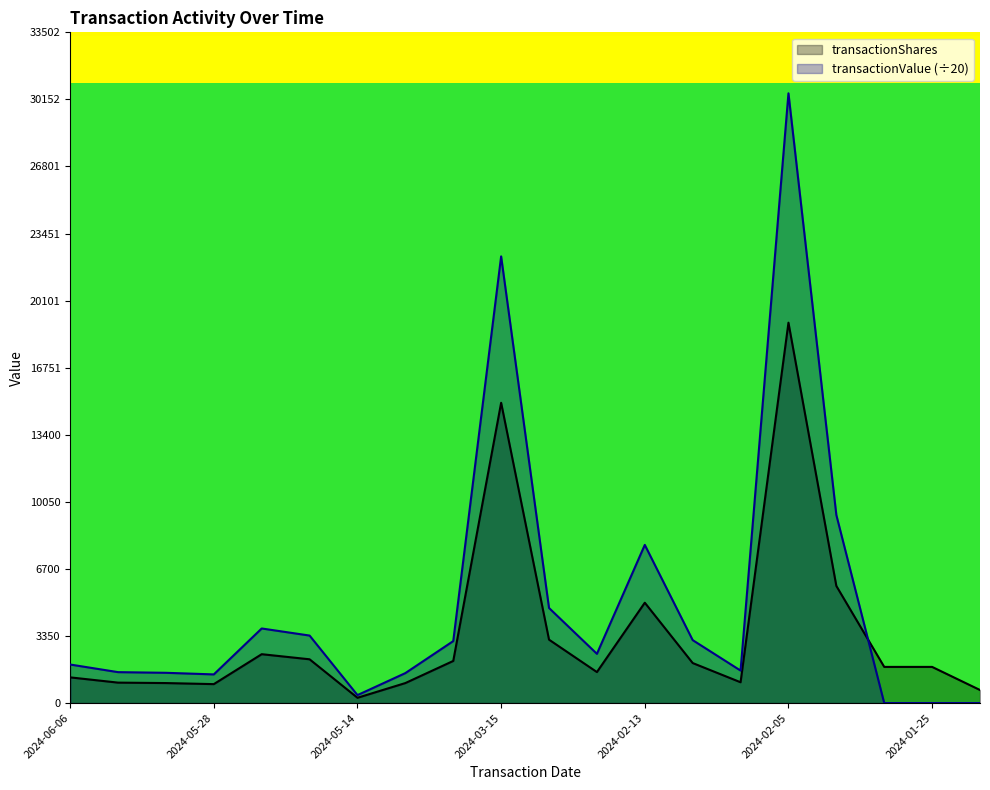

How many data points does each series have?

20